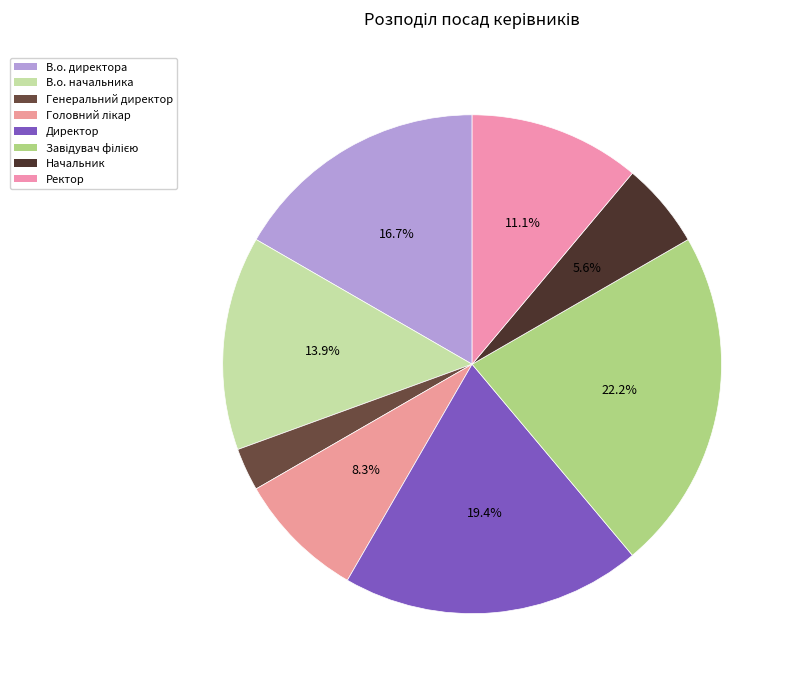

What percentage is the Директор slice, to the nearest percent?

19%